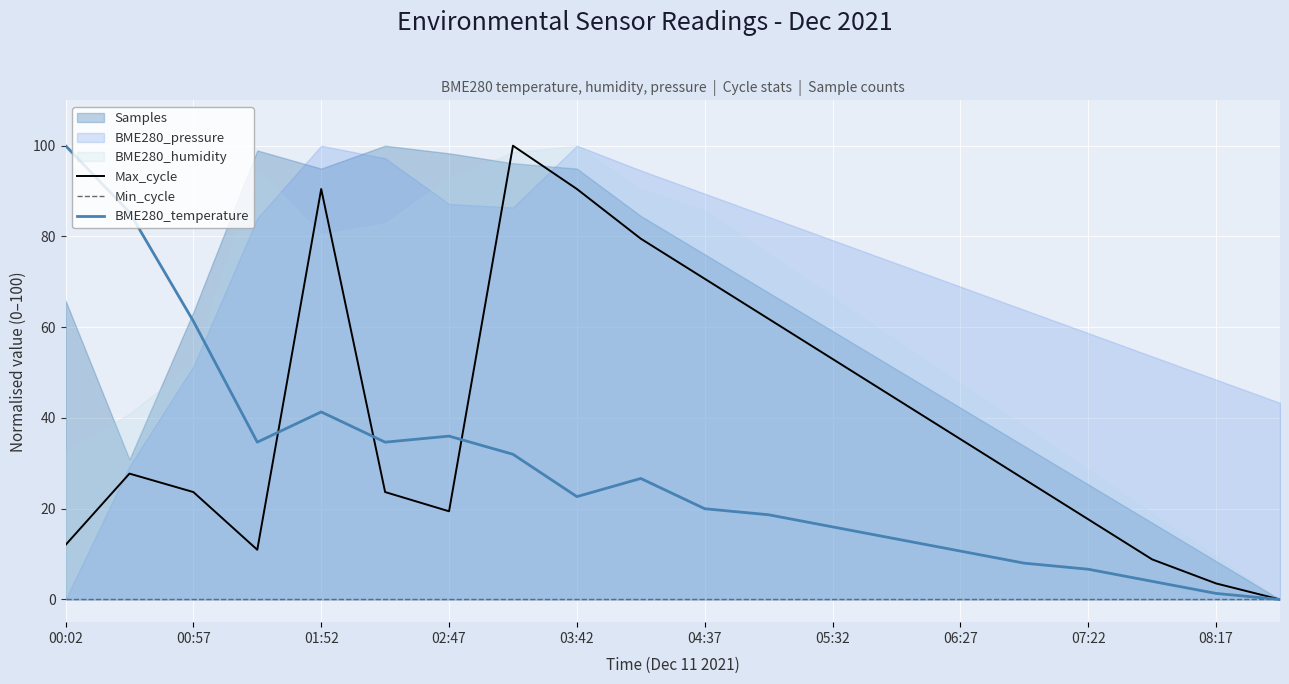

Where is BME280_temperature nearest to the value 50?

01:52